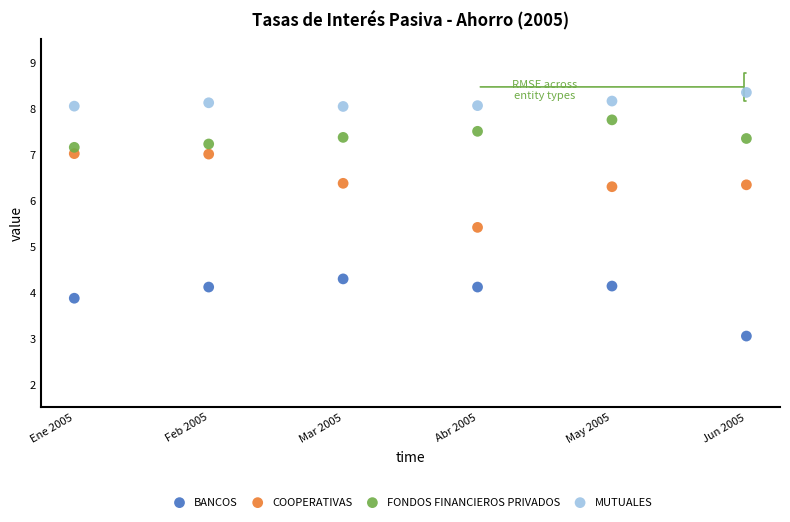

Which series contains the highest Y value?

MUTUALES